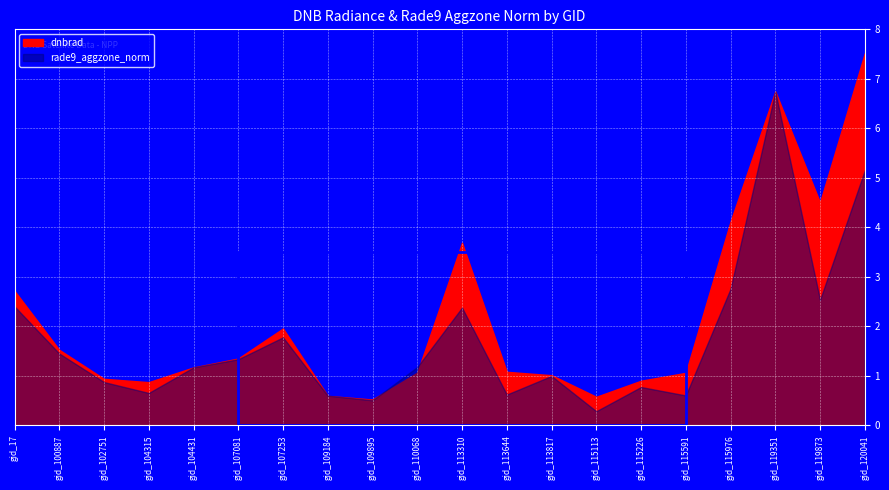

List the series in order of their peak value, highest first.

dnbrad, rade9_aggzone_norm